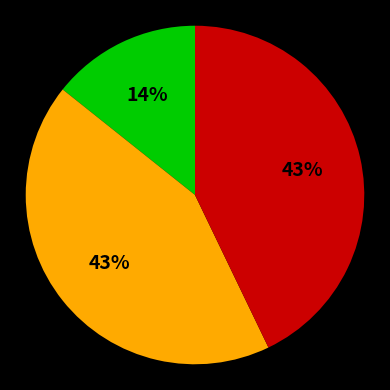

Is there a majority slice in this chart?

No